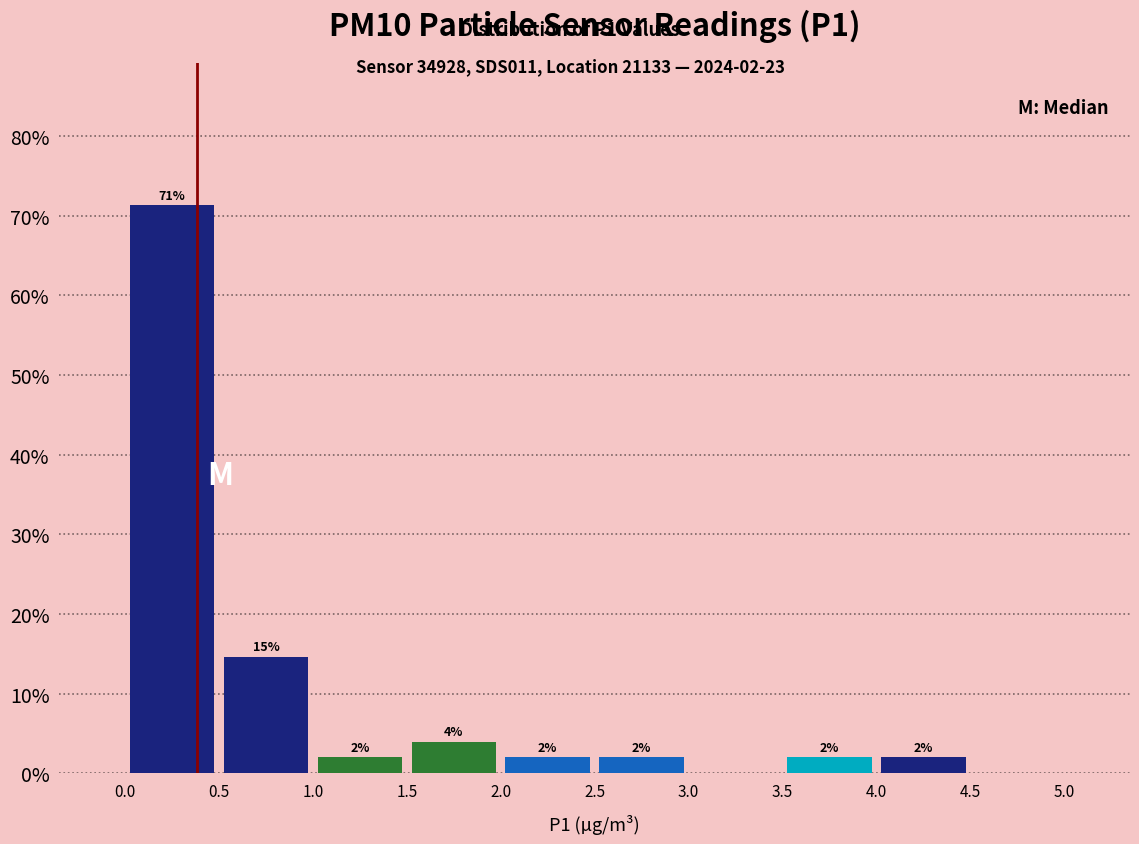

Which range on the x-axis has the tallest bar?

0.0 to 0.5